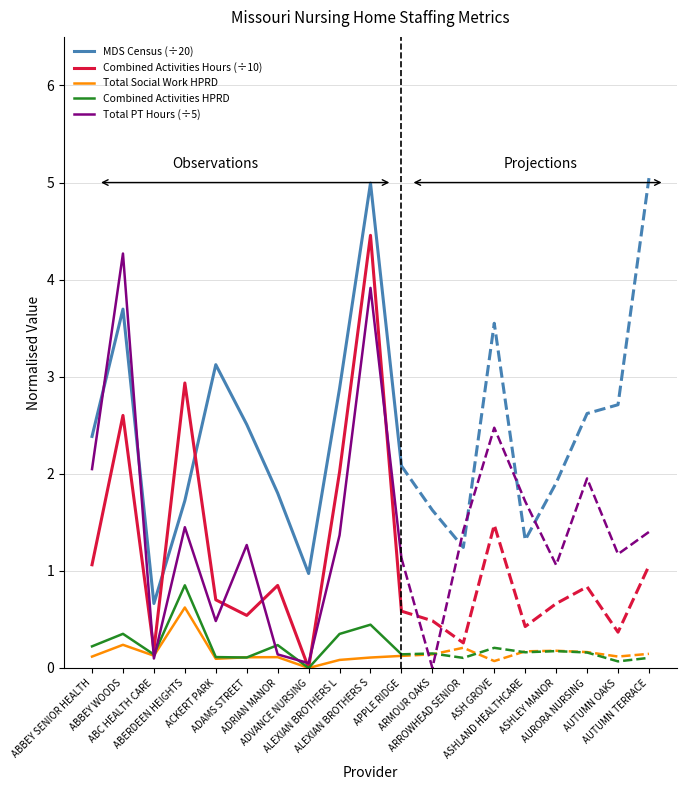

What position from the right is ABBEY SENIOR HEALTH?

11